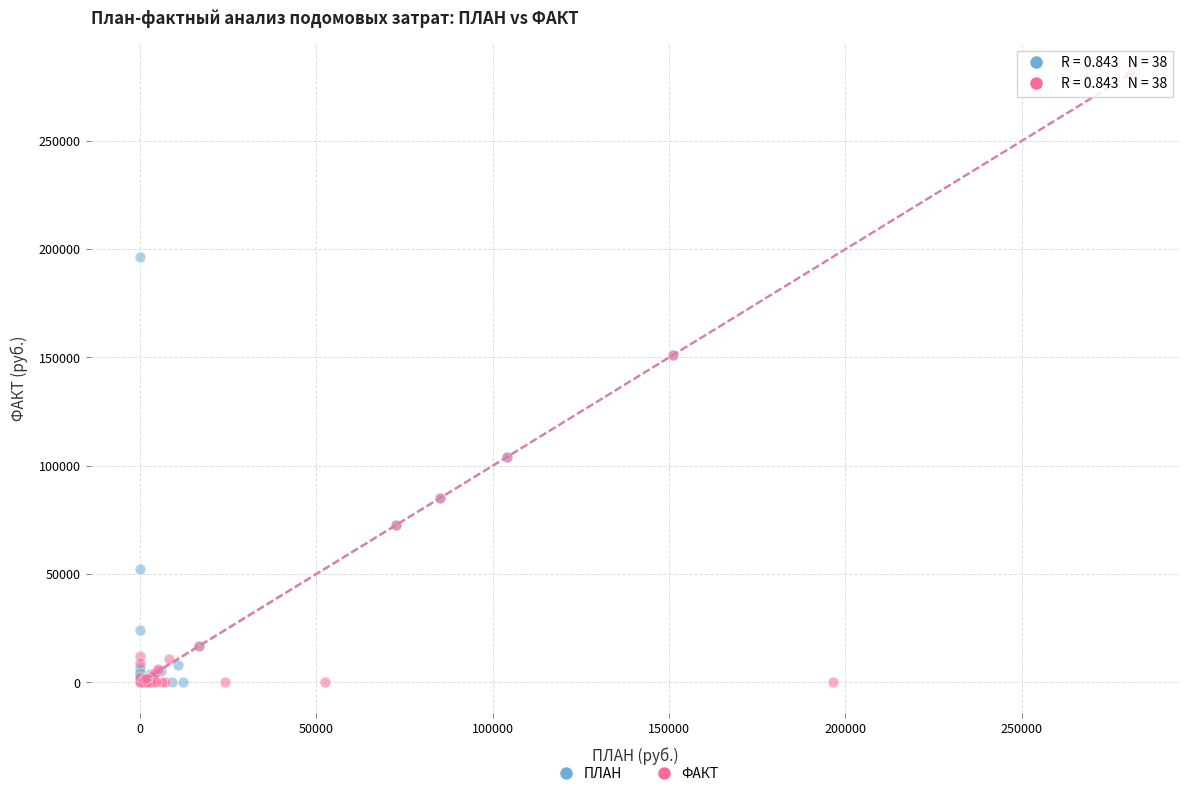

What are all the series names shown in the legend?

ПЛАН, ФАКТ